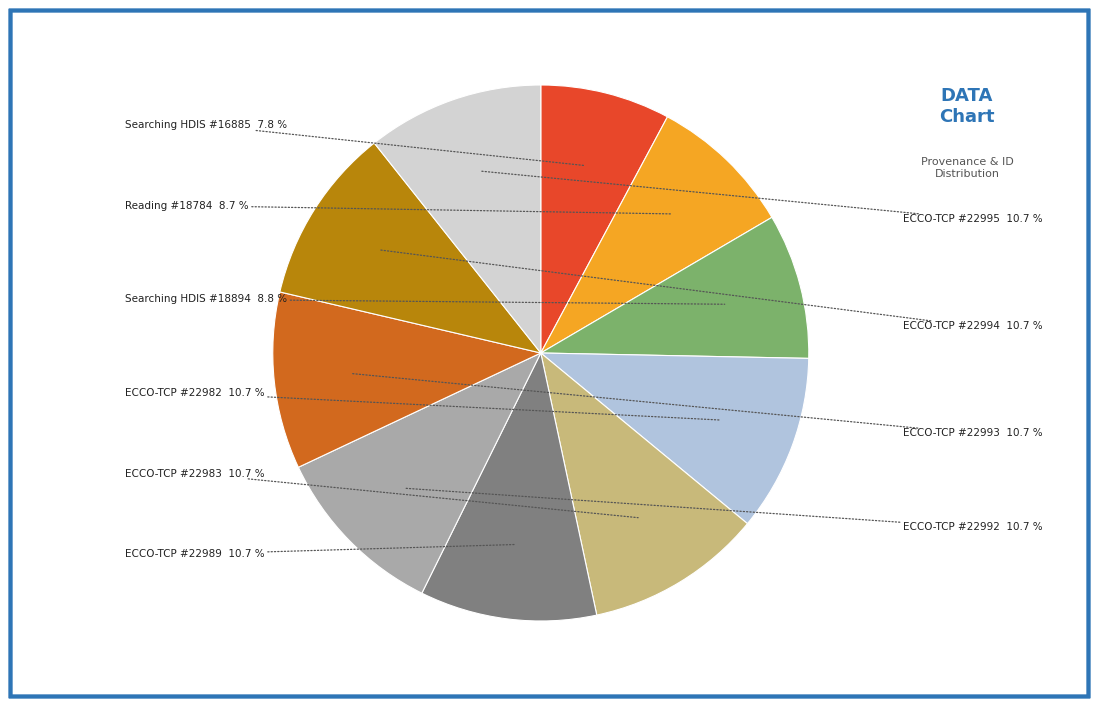

To the nearest percent, what portion does ECCO-TCP #22994 represent?

11%